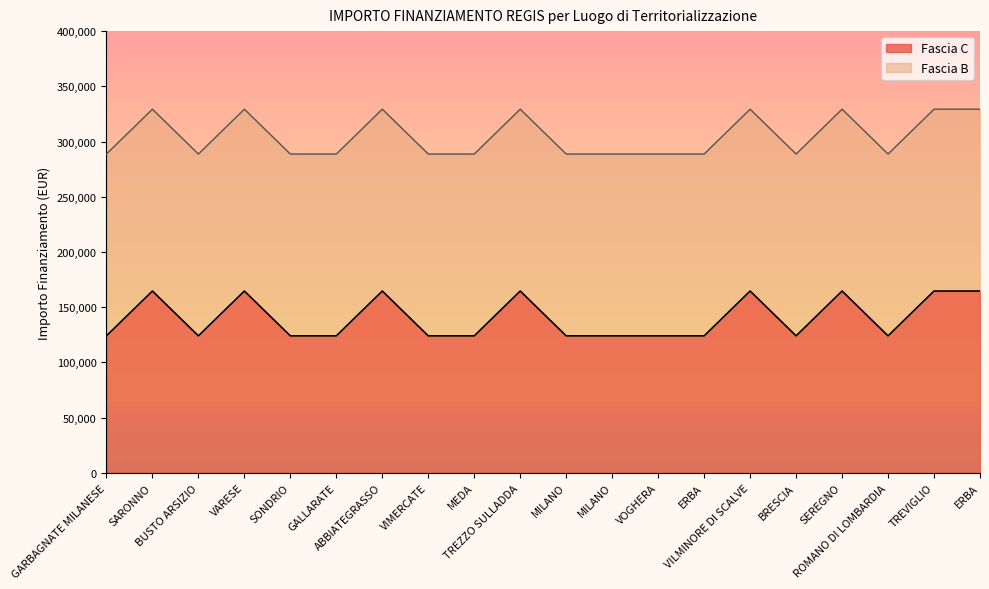

The value at MEDA is 124044.6. True or false?

True